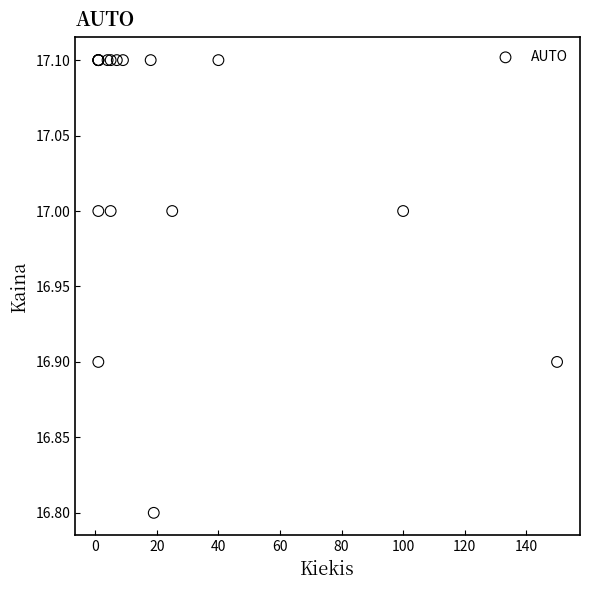

What Y value in the scatter plot is closest to 16?

16.8